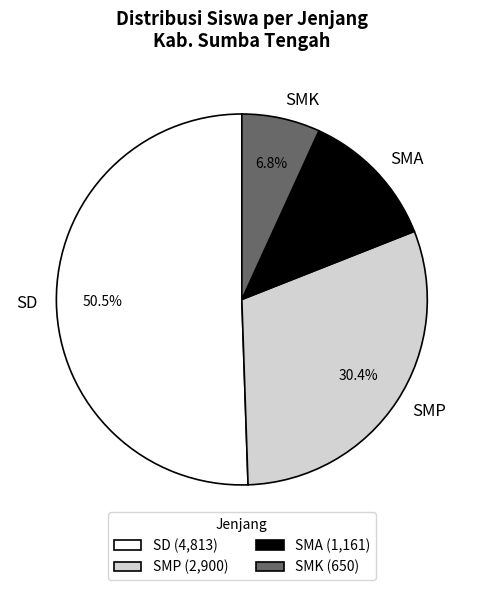

What is the ratio of the value at SD to the value at SMK?

7.4